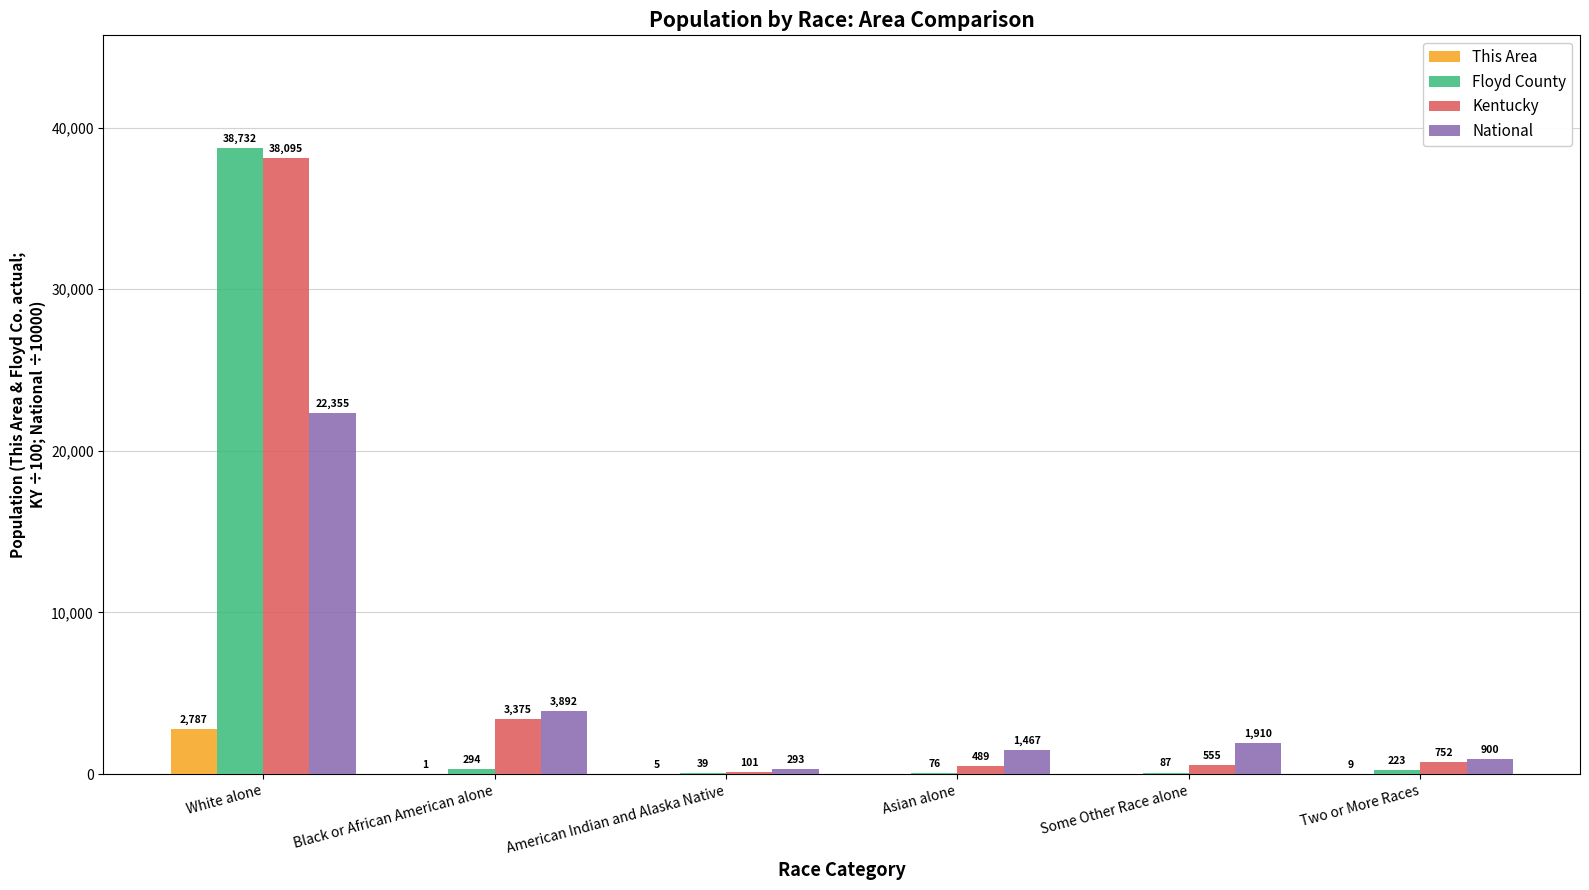

Between Some Other Race alone and Two or More Races, which series saw the biggest shift?

National